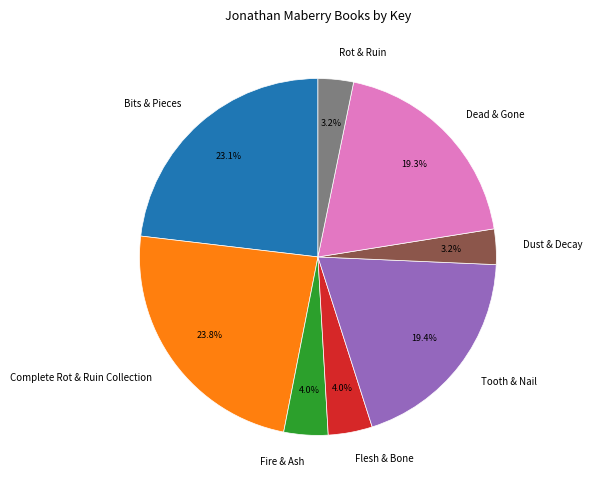

What percentage is the Complete Rot & Ruin Collection slice, to the nearest percent?

24%